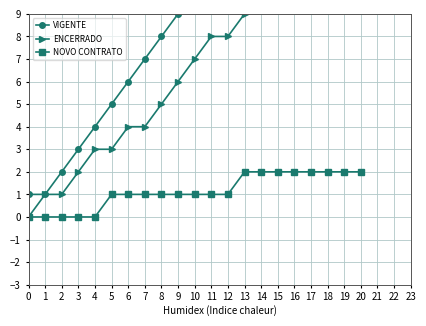

Which series has the largest total across all categories?

VIGENTE